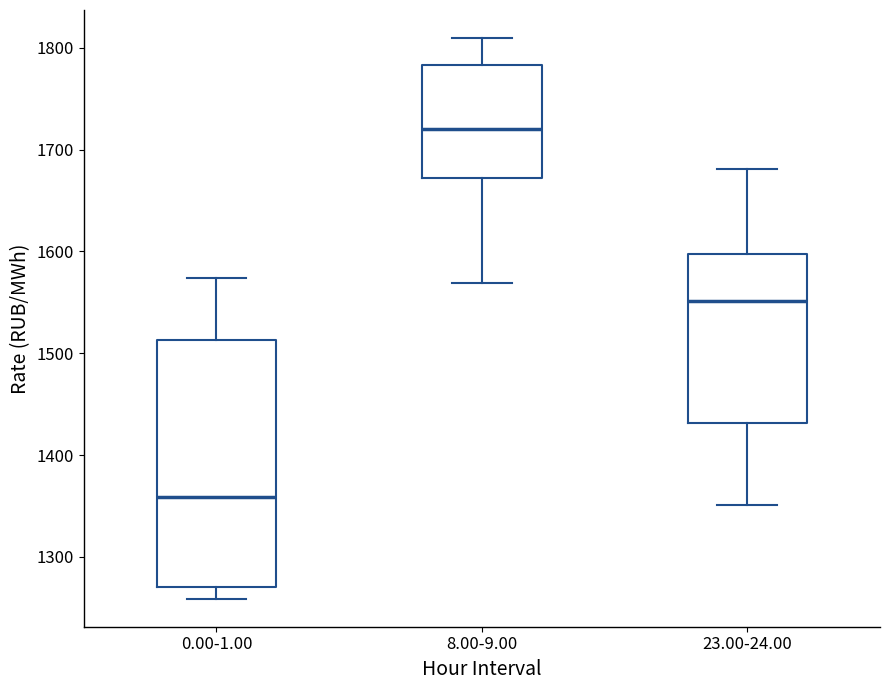

Which box has the lowest median line?

0.00-1.00